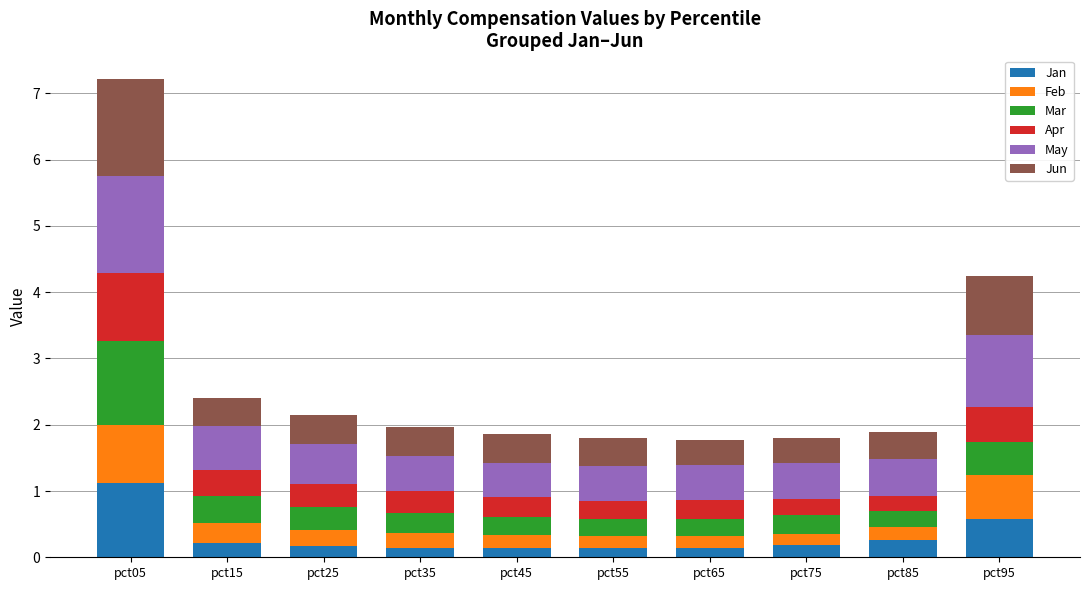

At which category is the sum across all series the highest?

pct05